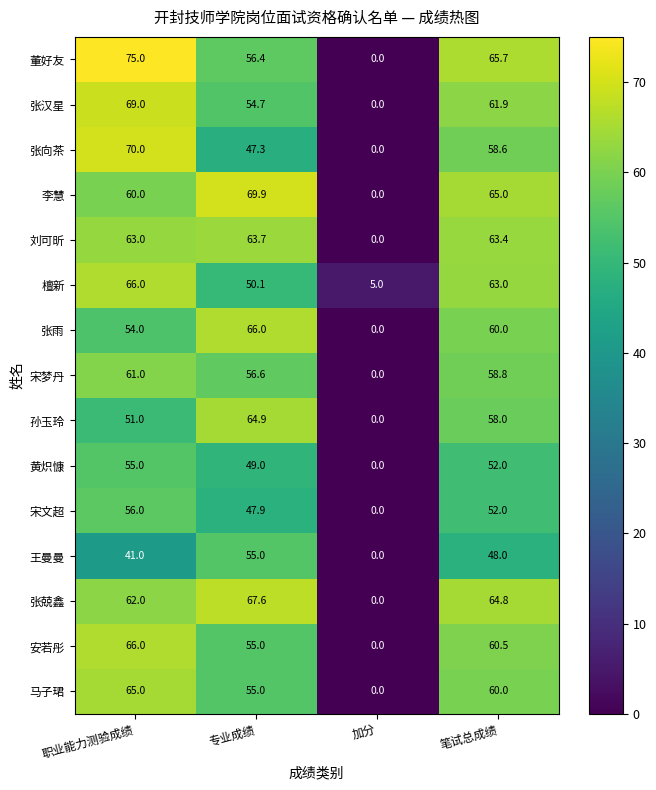

Which series changed the most between 职业能力测验成绩 and 笔试总成绩?

张向茶